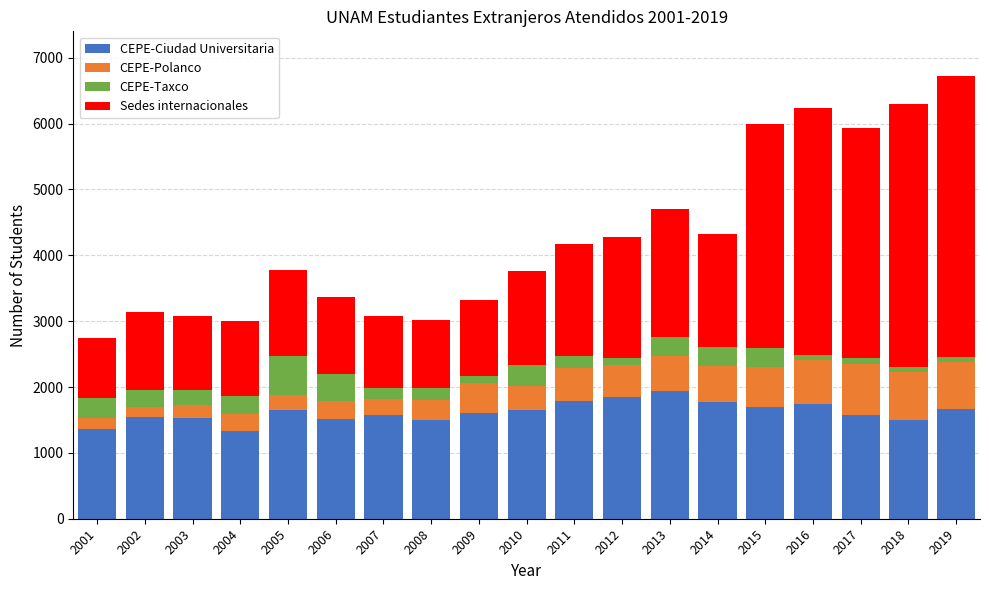

What is the minimum value for CEPE-Ciudad Universitaria?

1339